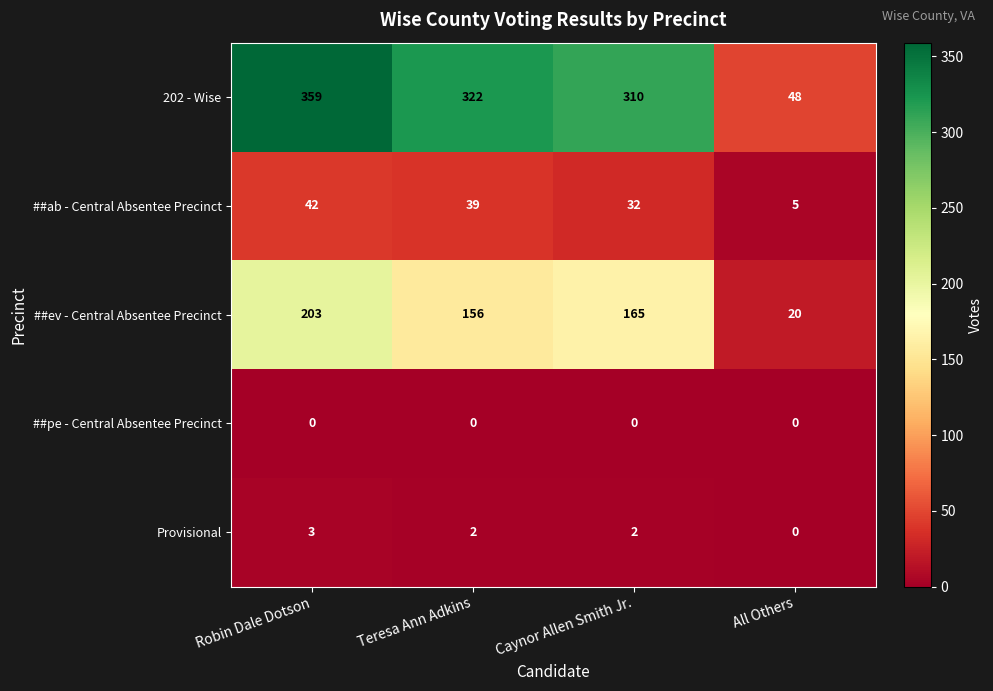

Between Robin Dale Dotson and All Others, which series saw the biggest shift?

202 - Wise